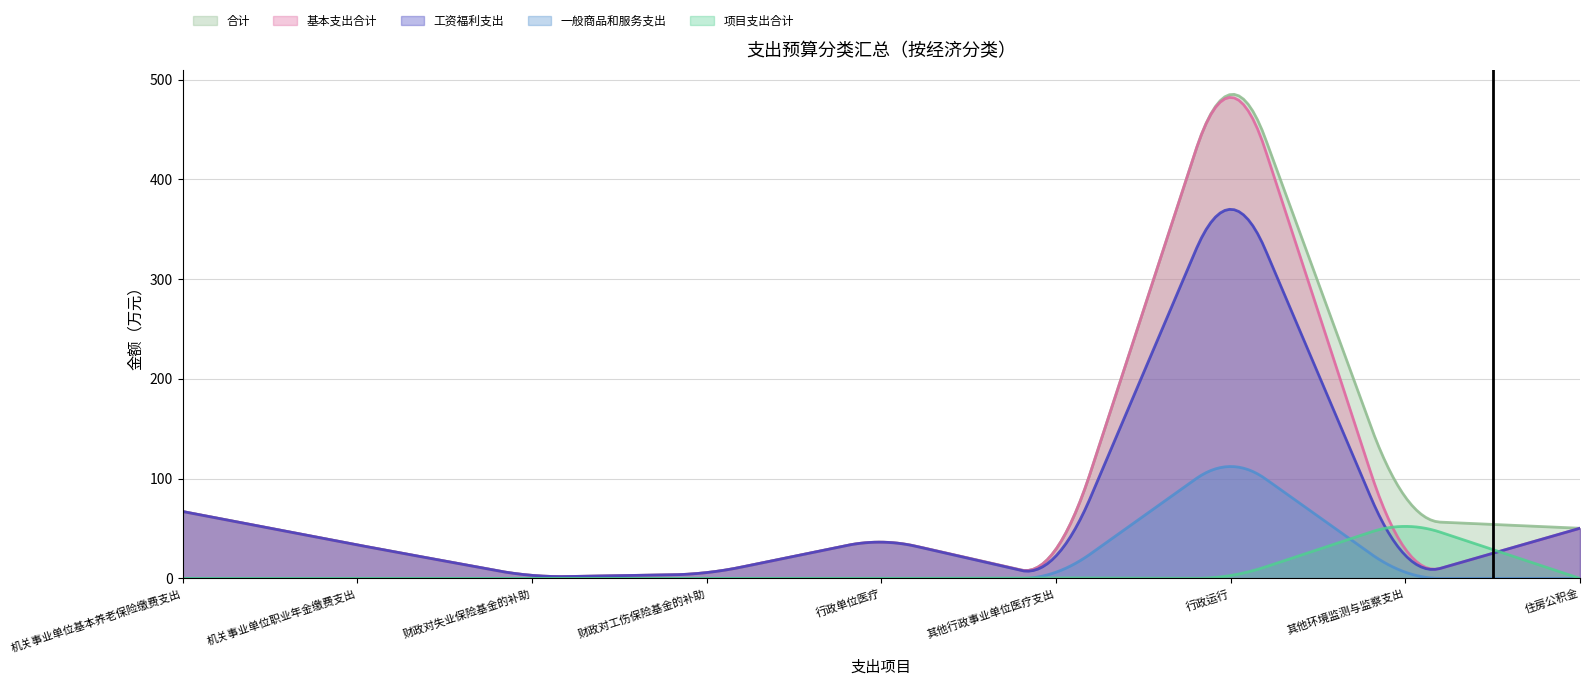

Where does the 工资福利支出 series first go above 33?

机关事业单位基本养老保险缴费支出